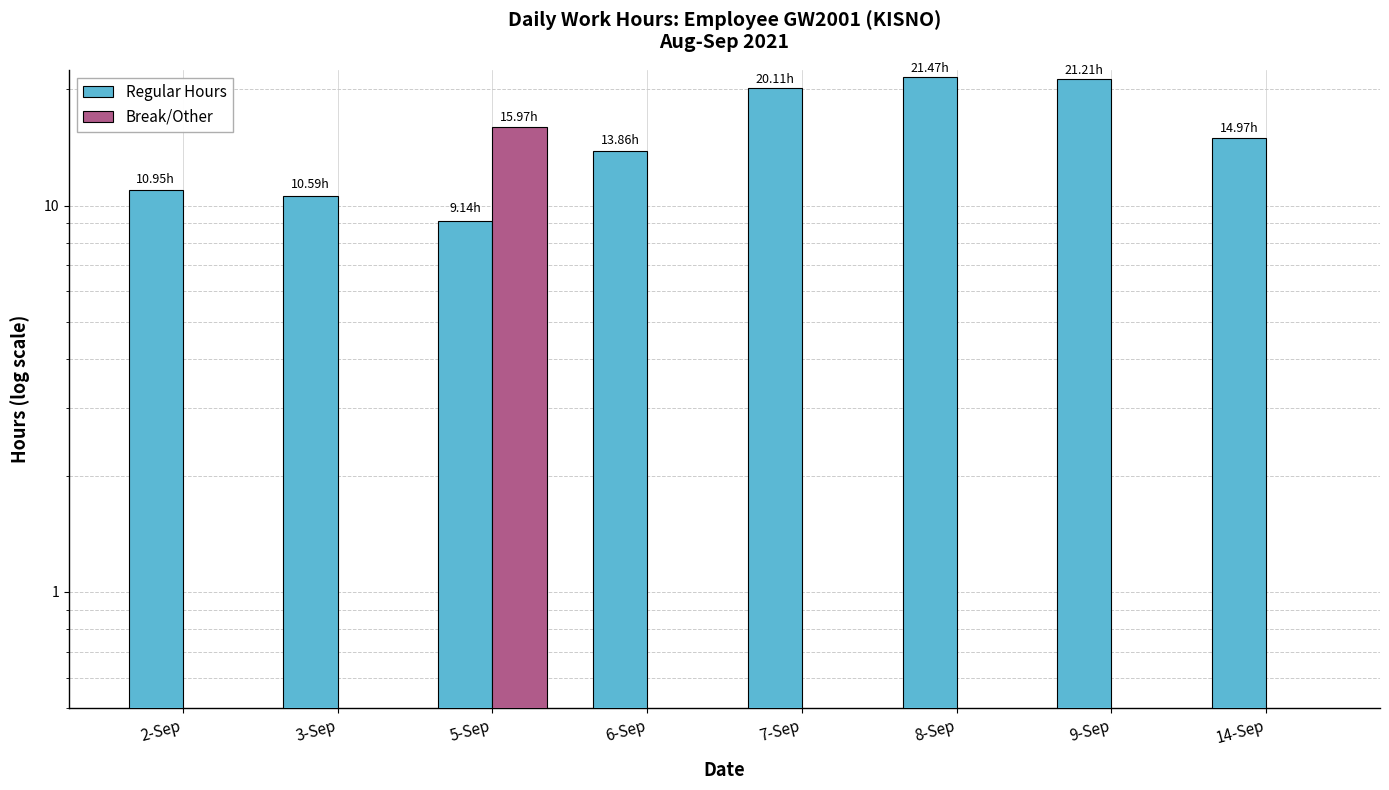

The value of Break/Other at 14-Sep is 6.1. True or false?

False